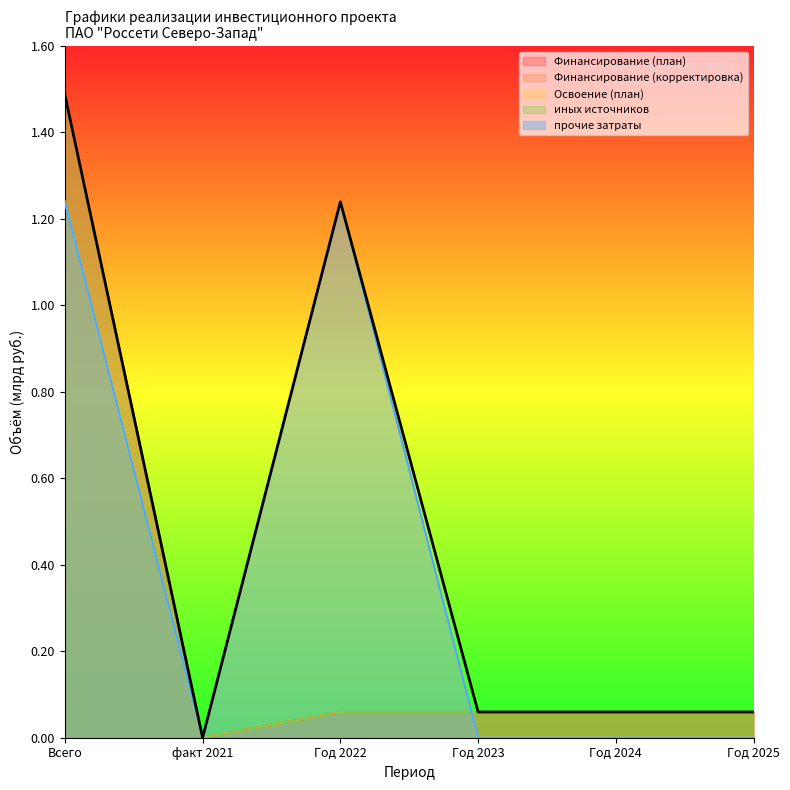

True or false: Освоение (план) has a value of 1.2 at Всего.

True